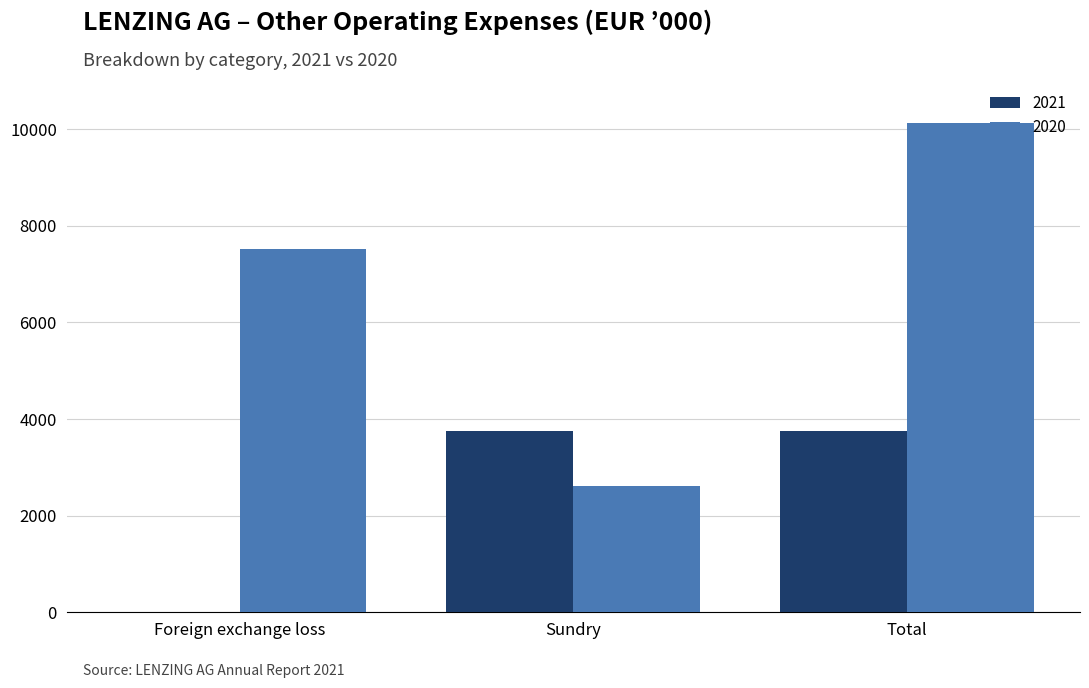

What is the total value across all series at Sundry?

6366